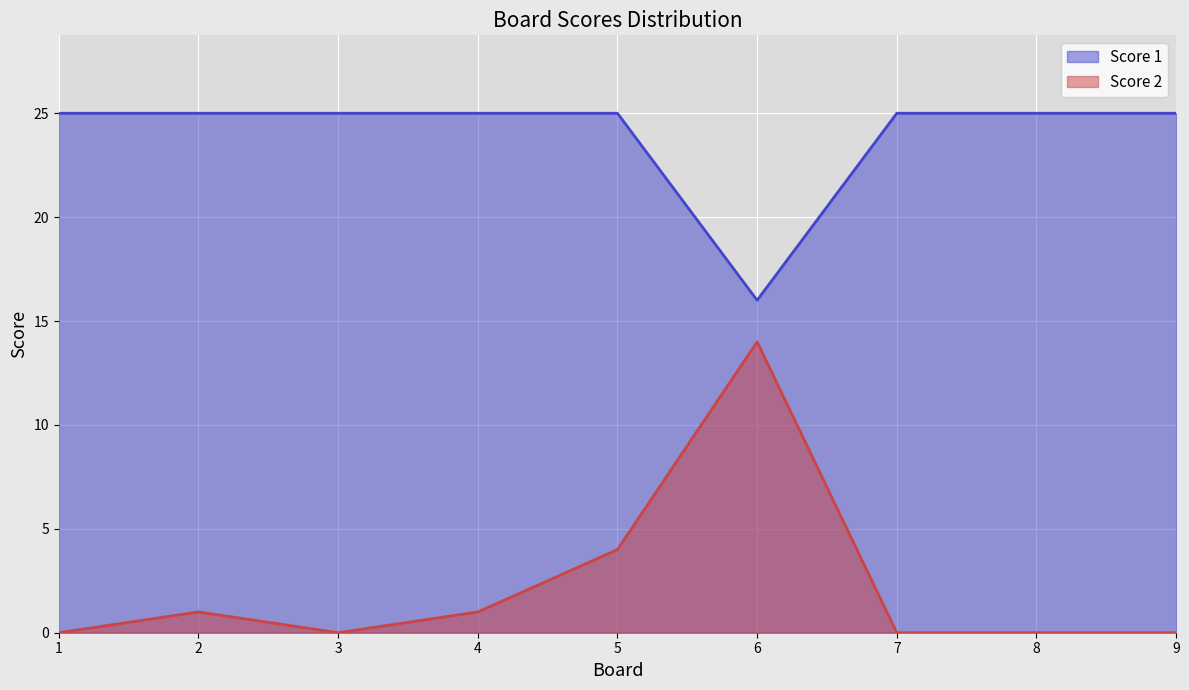

How many series are shown in this chart?

2